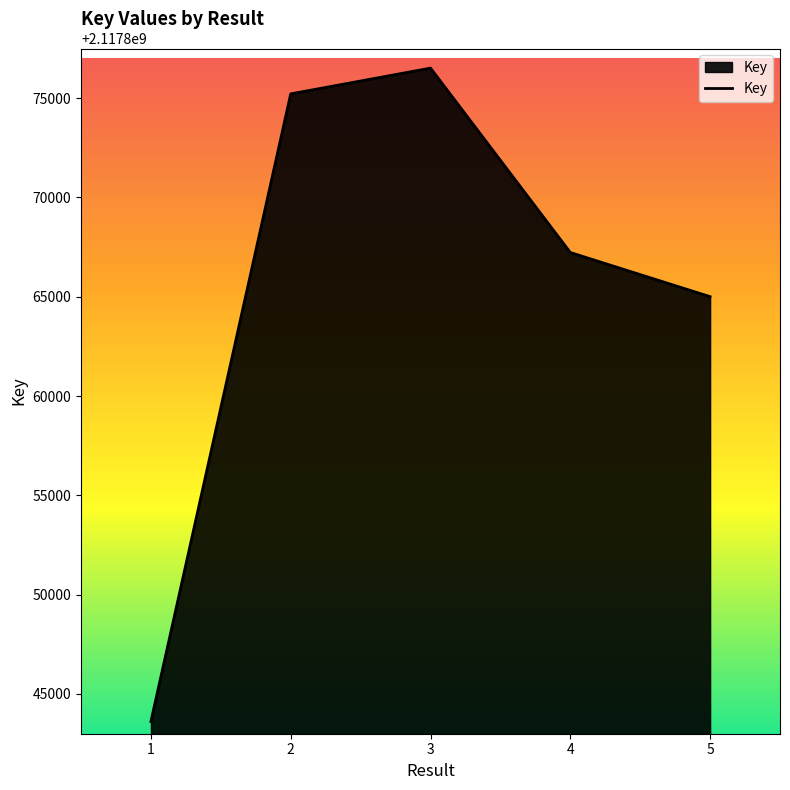

The chart shows a value of 946604693 at 2. True or false?

False